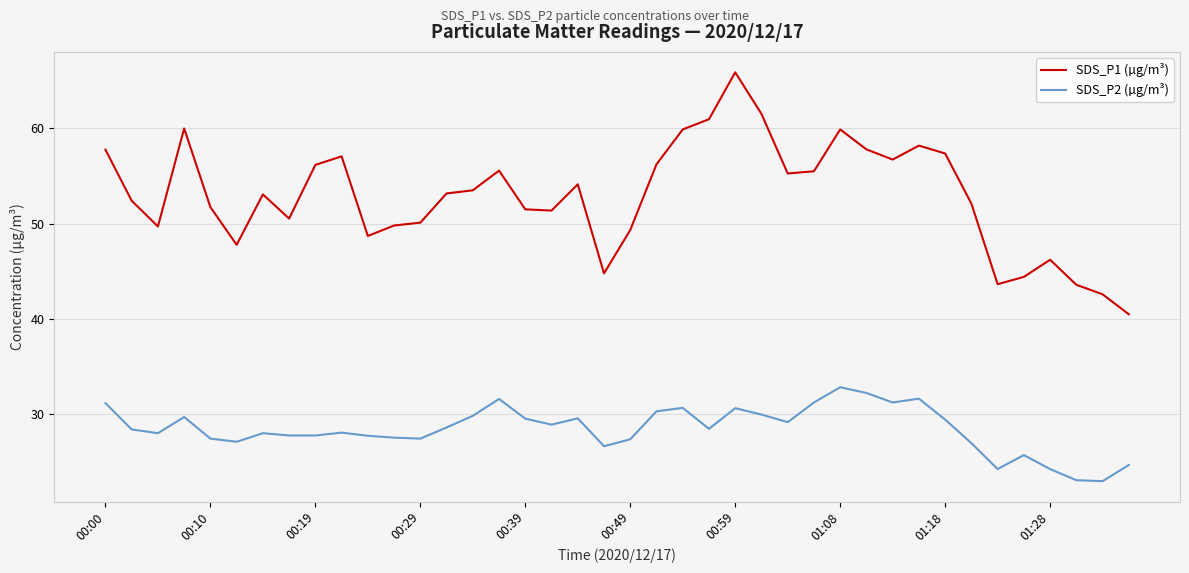

Which series has the largest total across all categories?

SDS_P1 (µg/m³)